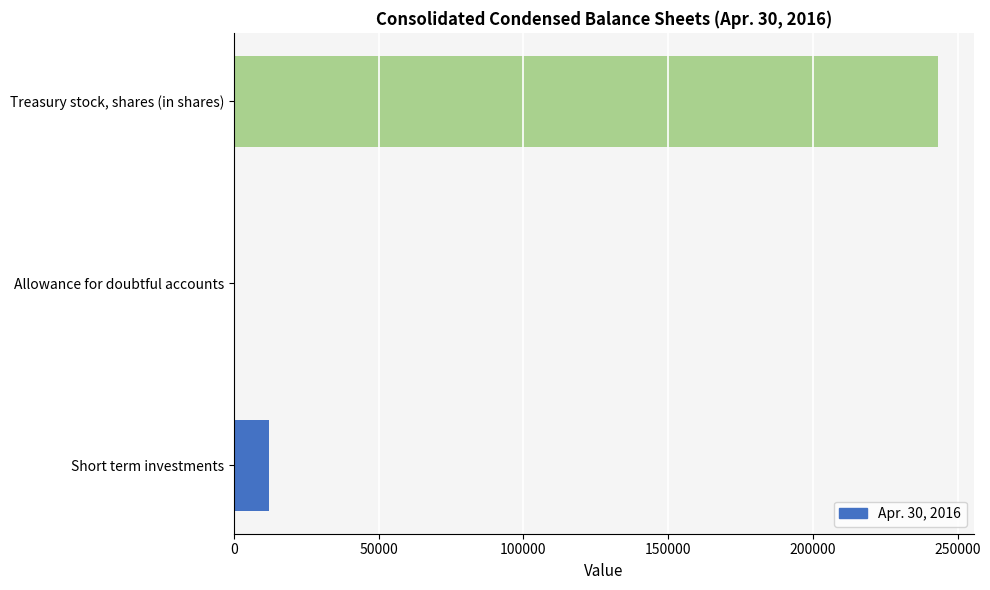

How many distinct data groups are displayed?

1